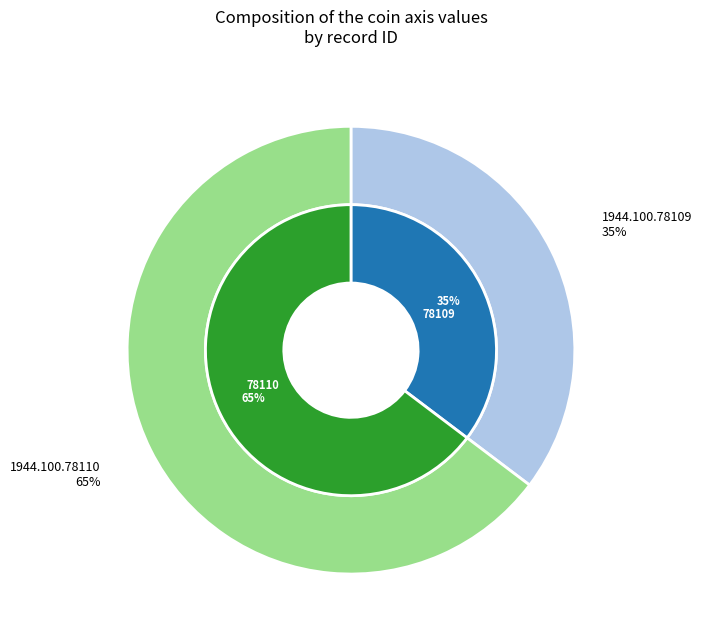

Is there any slice that represents more than half of the pie?

Yes